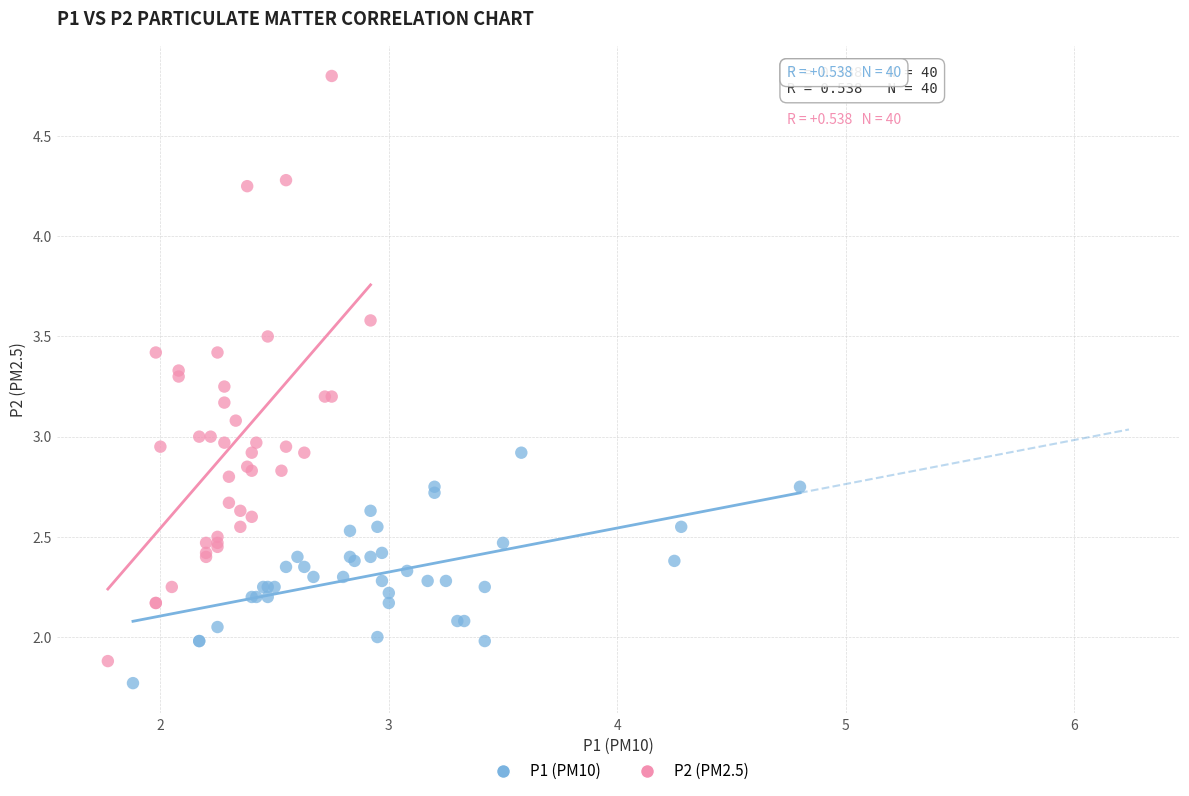

What are all the series names shown in the legend?

P1 (PM10), P2 (PM2.5)